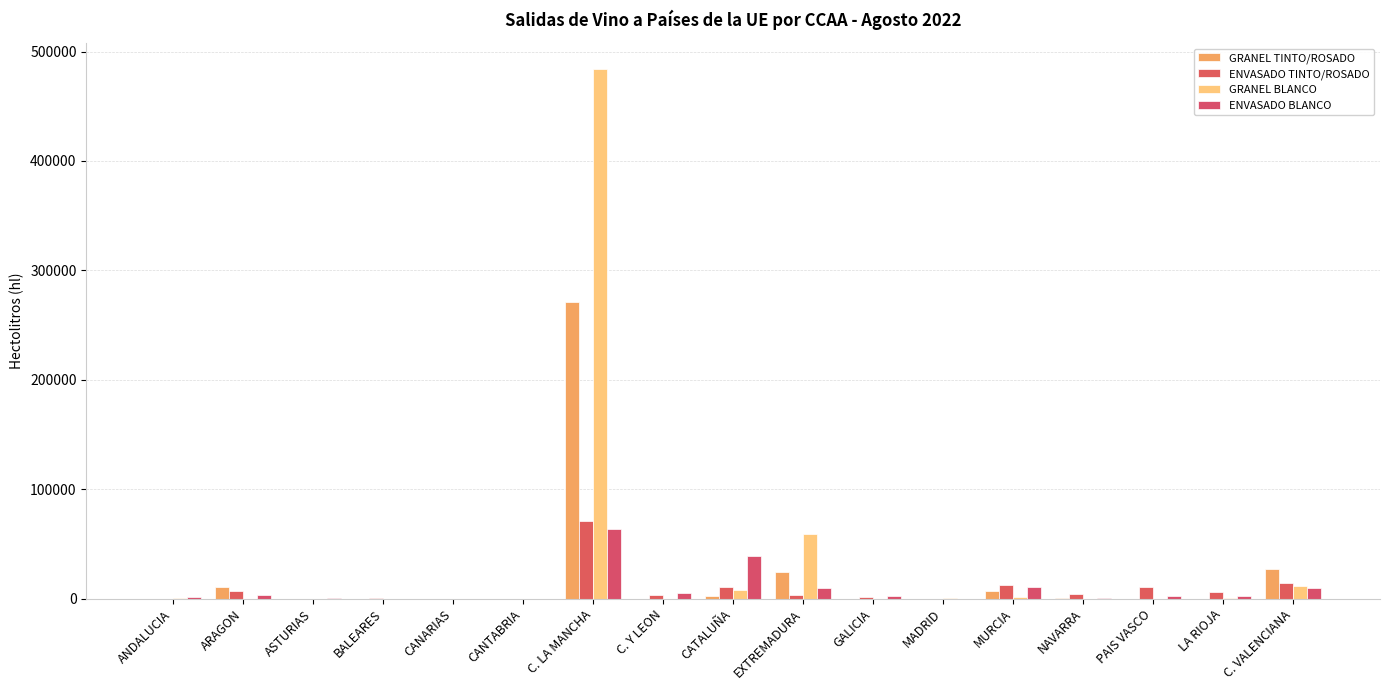

What is the total value across all series at ANDALUCIA?

2030